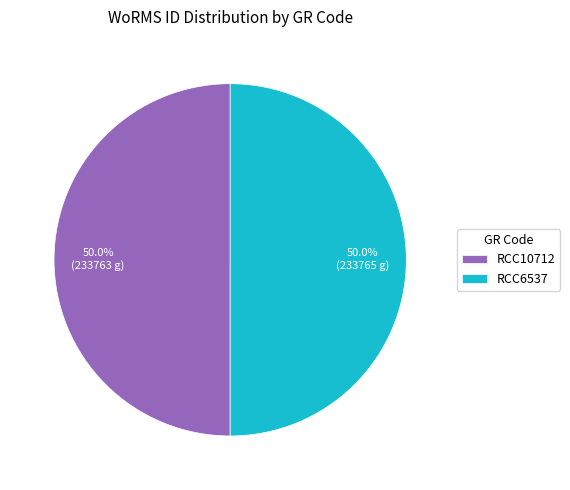

Do RCC6537 and RCC10712 together represent more than half of the pie?

Yes